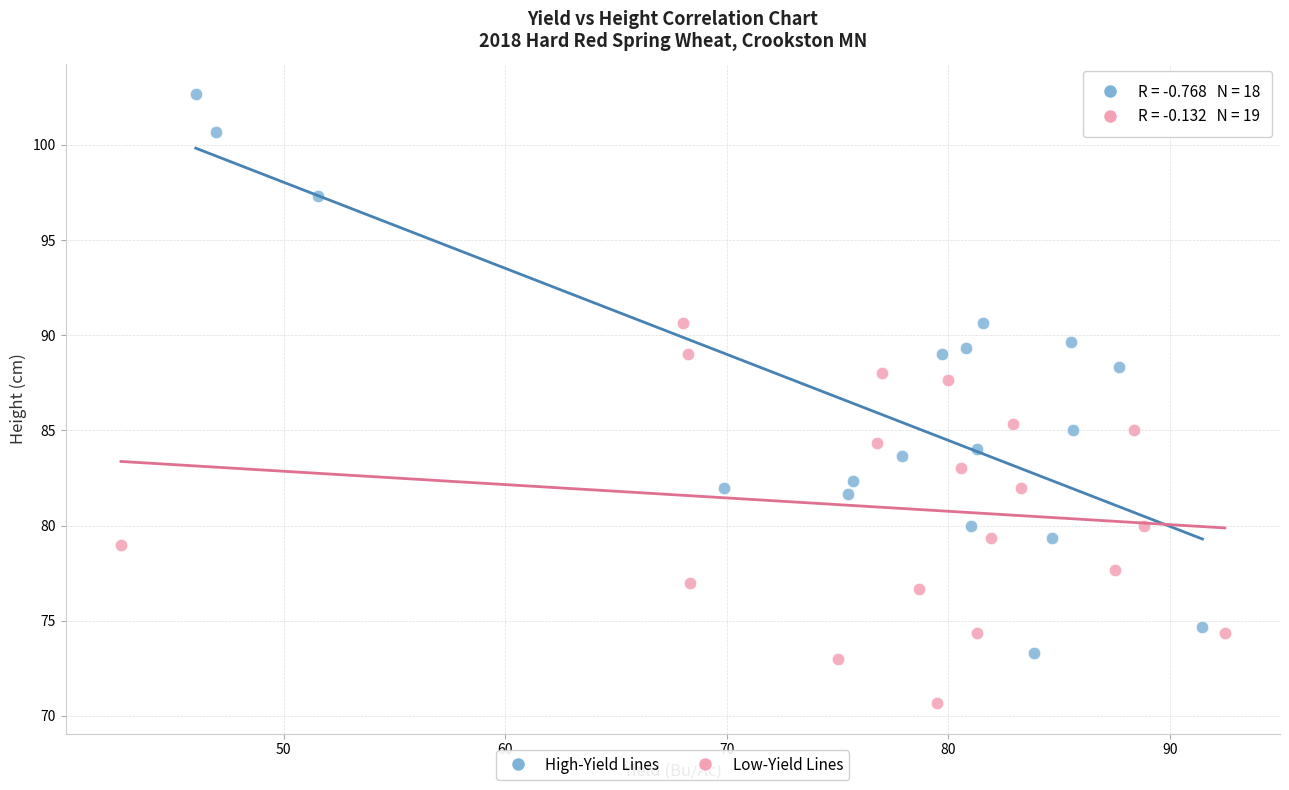

Which series has the largest Y range (max minus min)?

High-Yield Lines